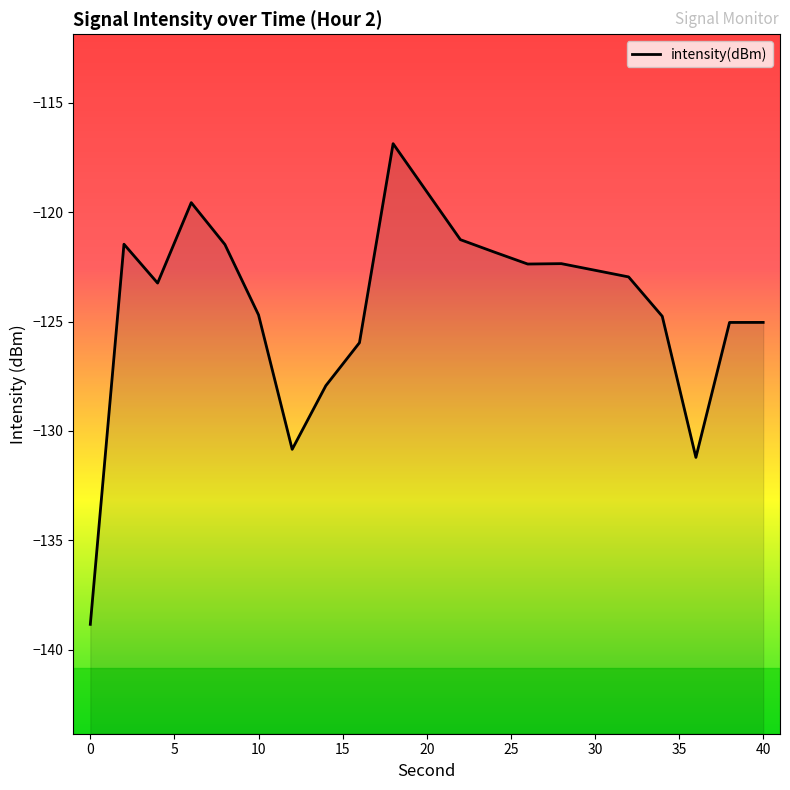

What is the sum of all values?

-2490.4